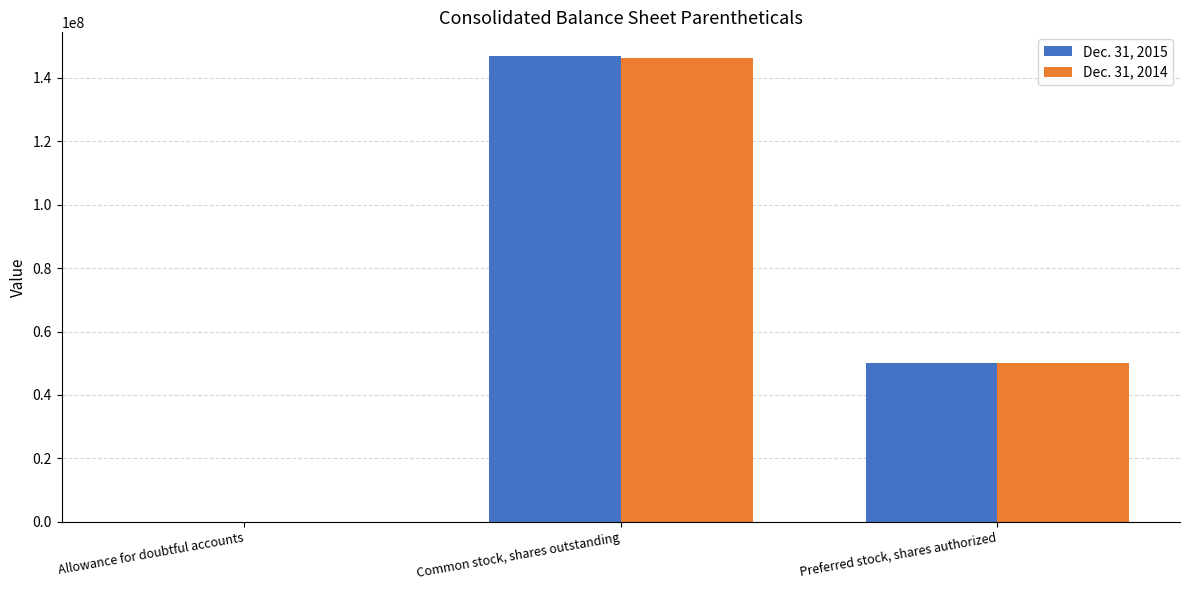

What is the total value across all series at Common stock, shares outstanding?

293382923